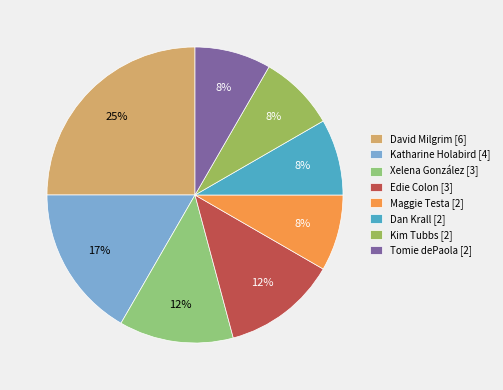

To the nearest percent, what portion does Katharine Holabird [4] represent?

17%